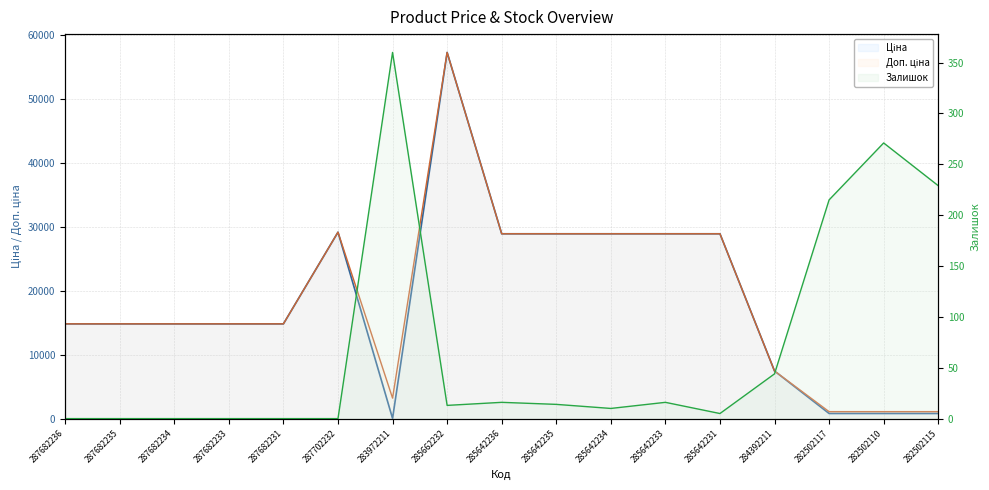

What is the difference between the maximum and minimum values in the Доп. ціна series?

56171.0